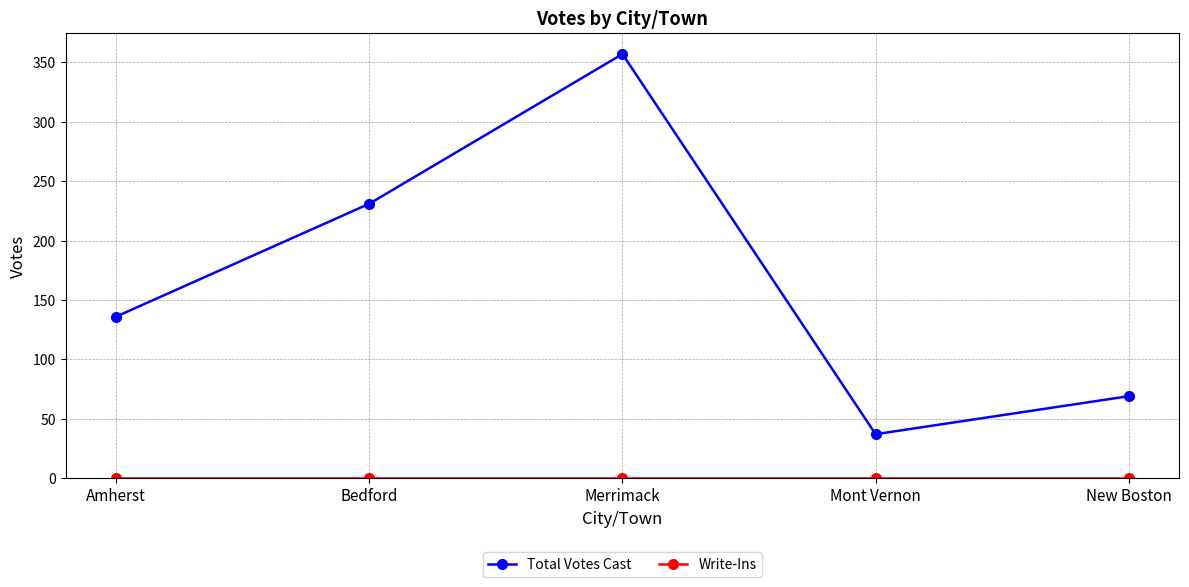

What is the greatest value displayed?

357